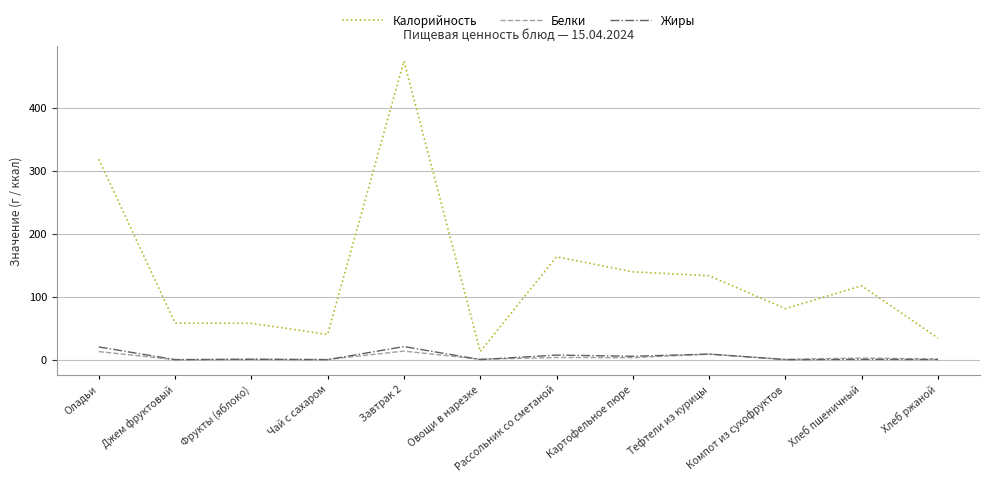

At which category is the sum across all series the highest?

Завтрак 2